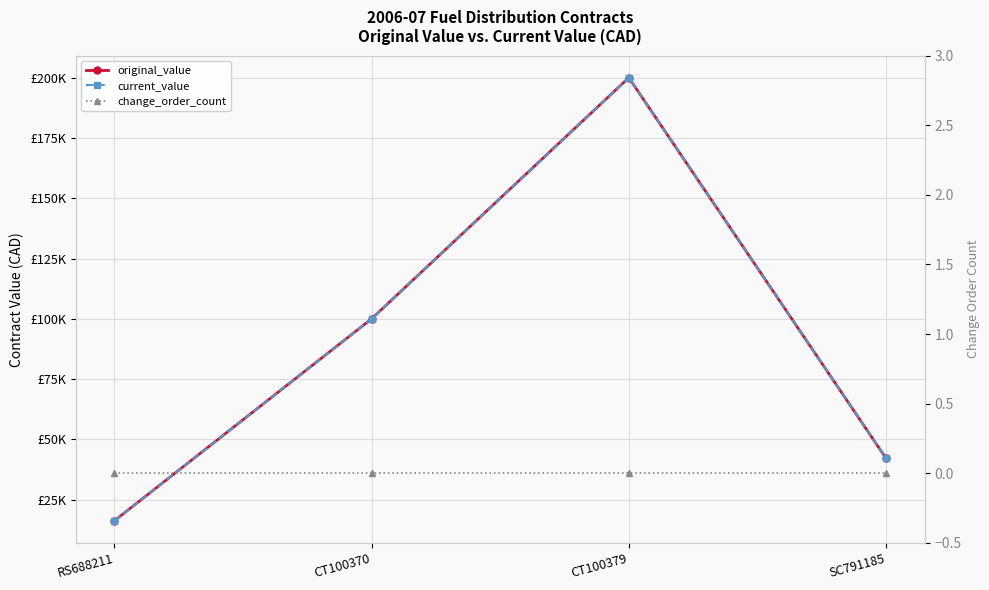

At which category is the sum across all series the highest?

CT100379